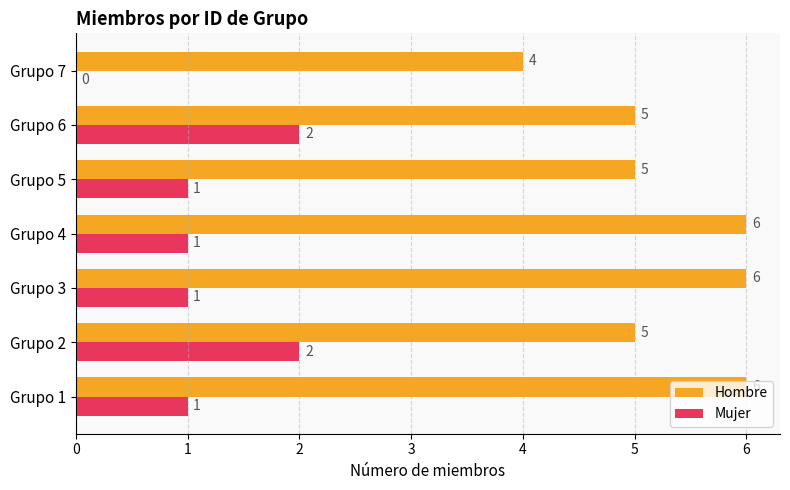

What is the sum of all Hombre values?

37